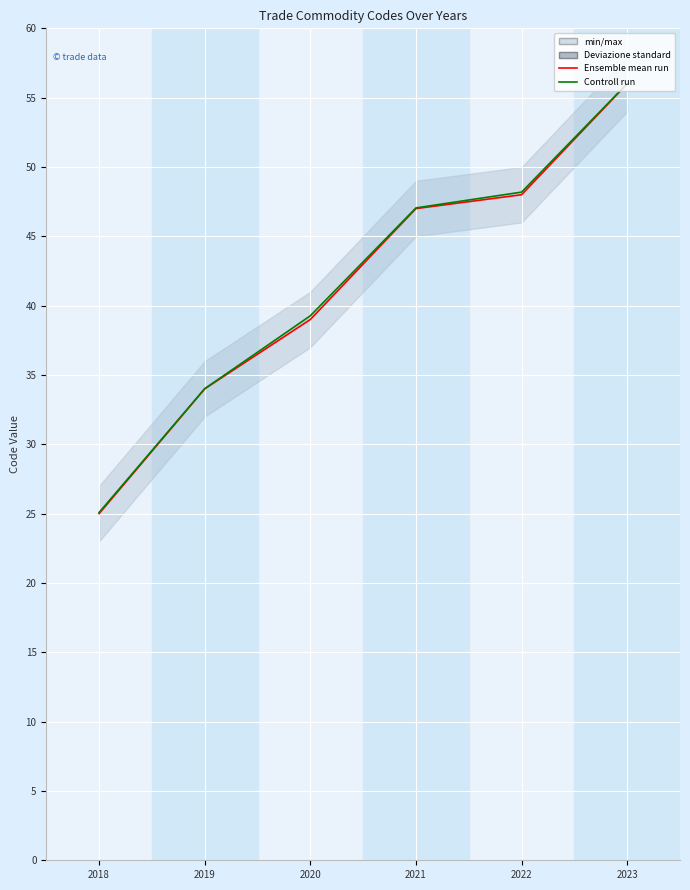

Read the Ensemble mean run value at 2020.

39.0